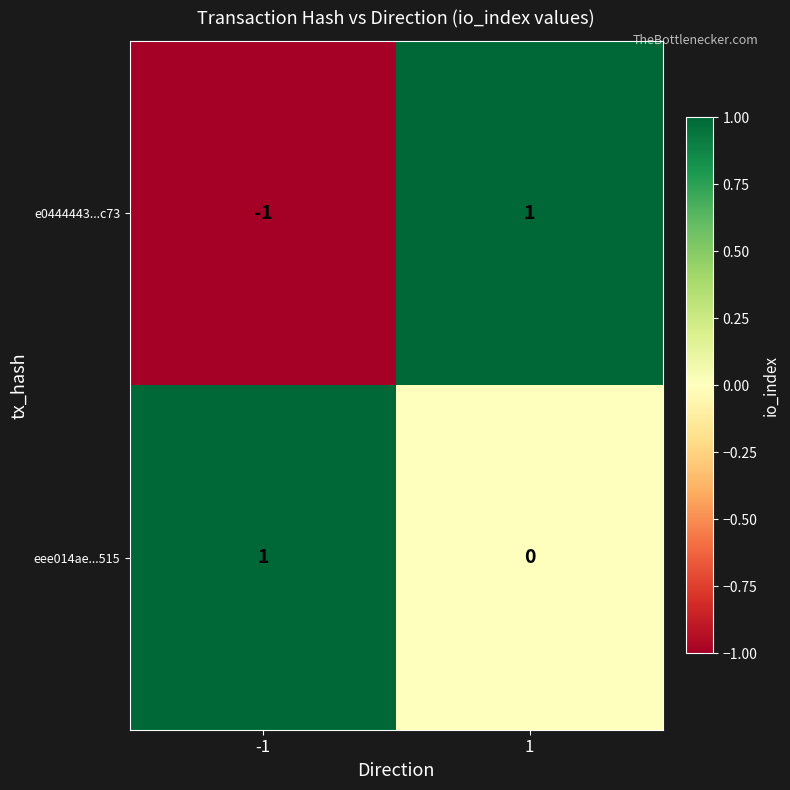

How many data points in e0444443...c73 are less than 1?

1